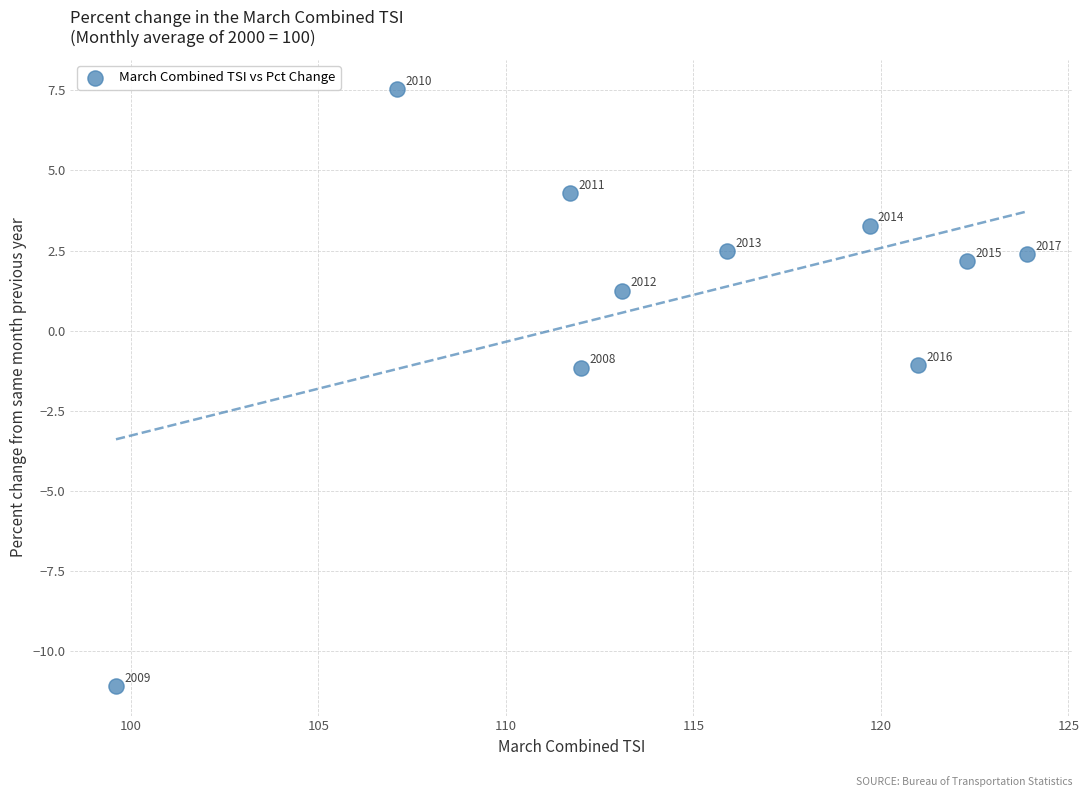

What Y value in the scatter plot is closest to -1?

-1.1